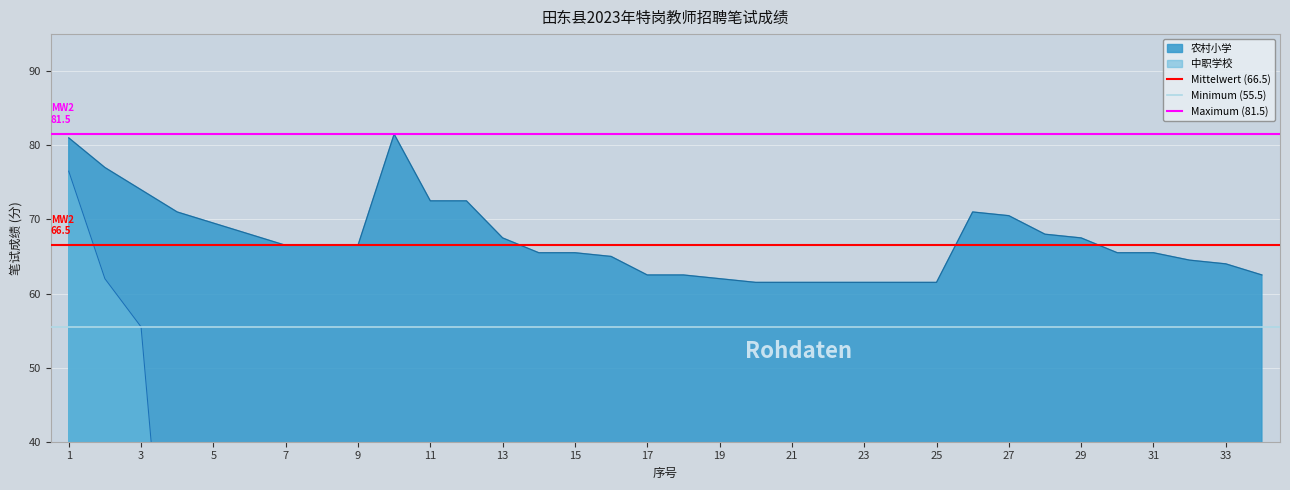

Rank the series at 1 from lowest to highest value.

Minimum (55.5), Mittelwert (66.5), Maximum (81.5)